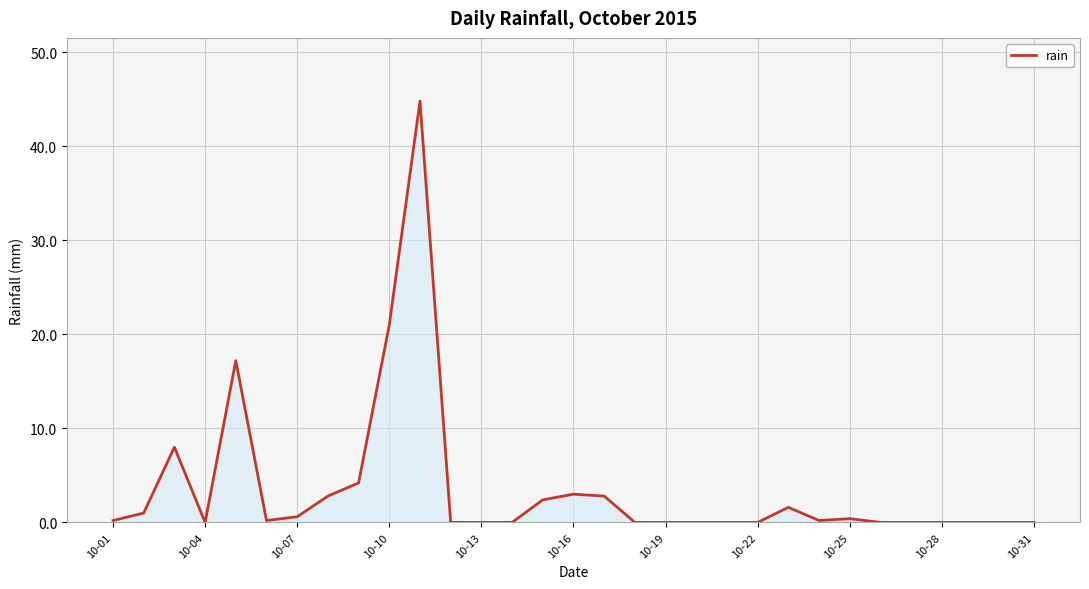

What is the greatest value displayed?

44.8